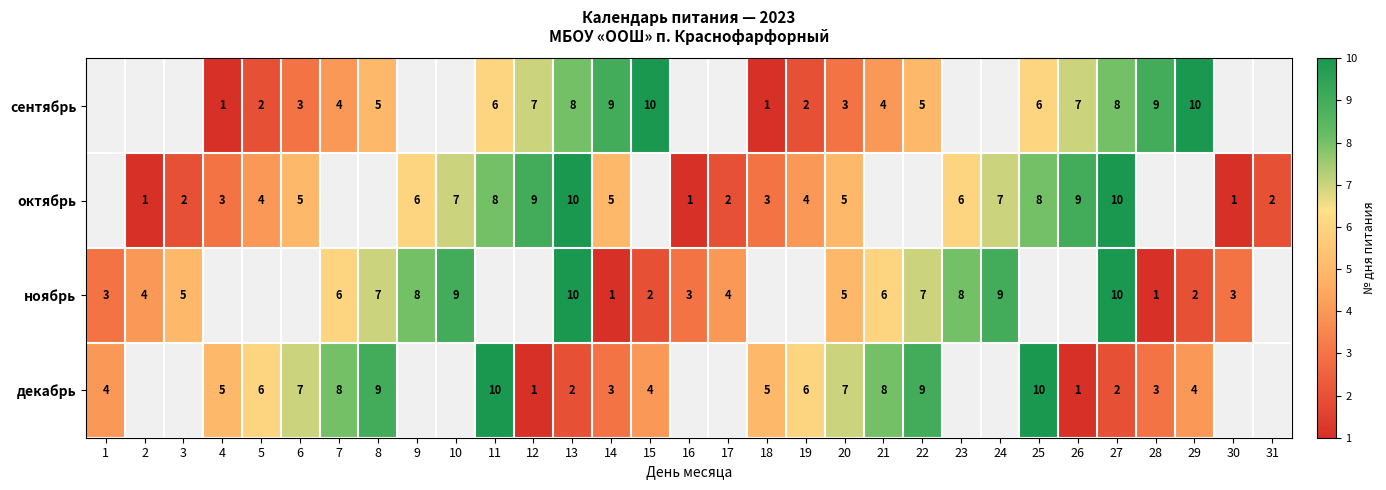

True or false: сентябрь has a value of 3 at 19.

False